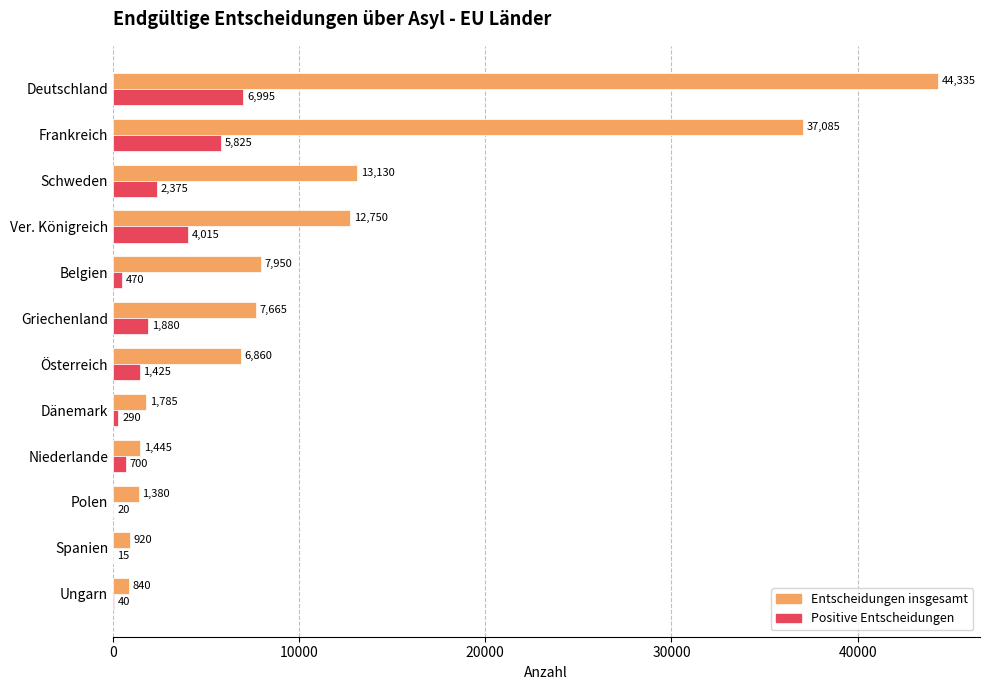

What is the highest value of the Entscheidungen insgesamt series?

44335